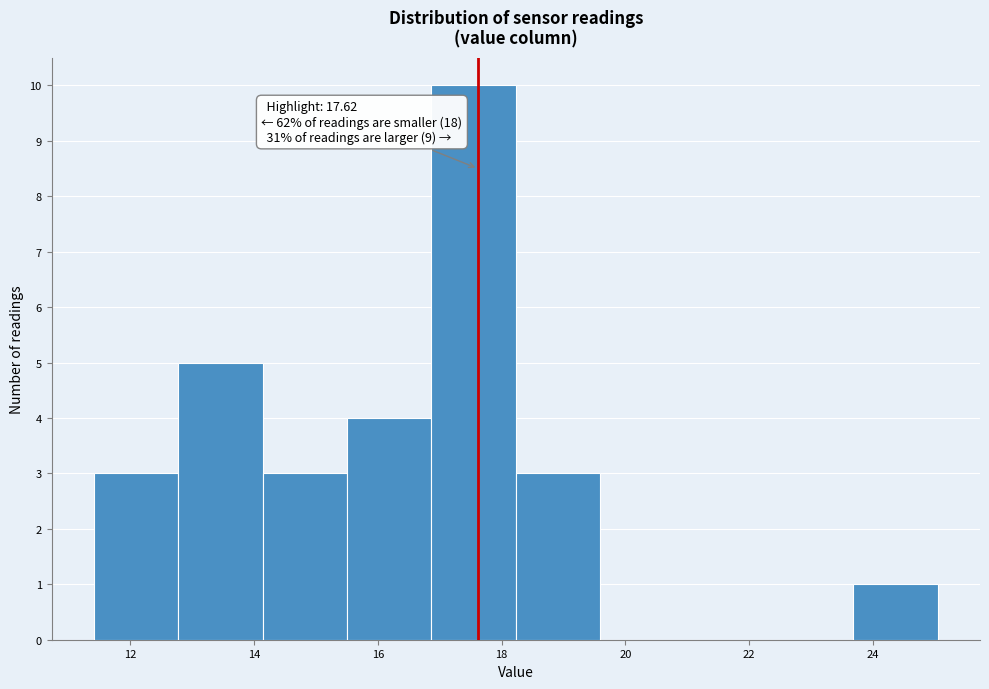

Over which range of the x-axis is the bar tallest?

16.8 to 18.2